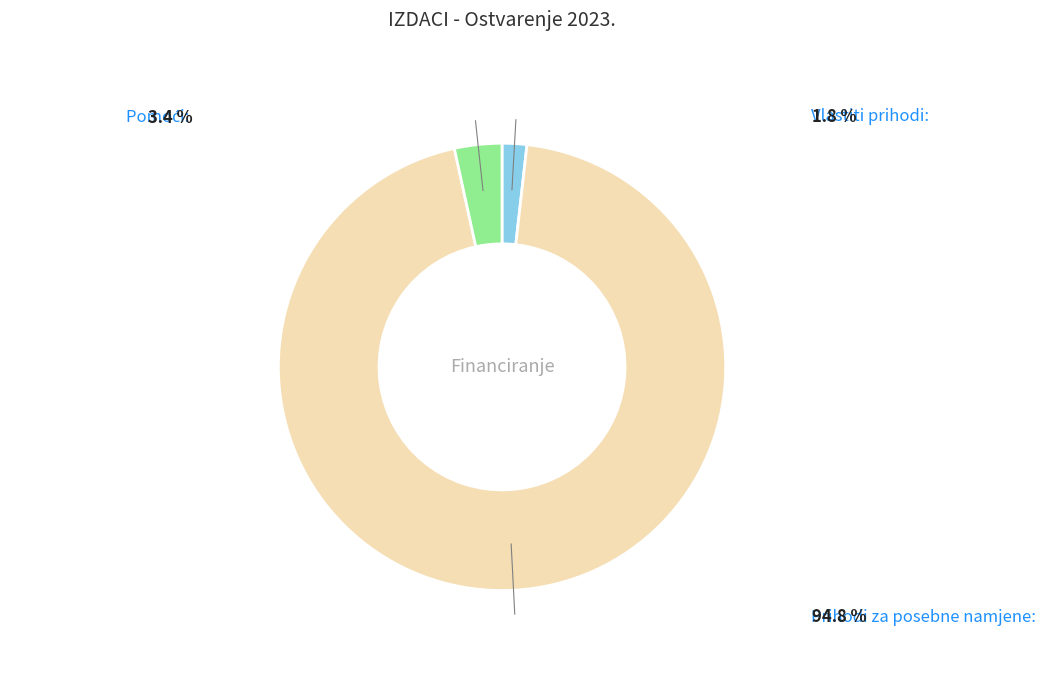

Is Prihodi za posebne namjene the majority of the pie?

Yes